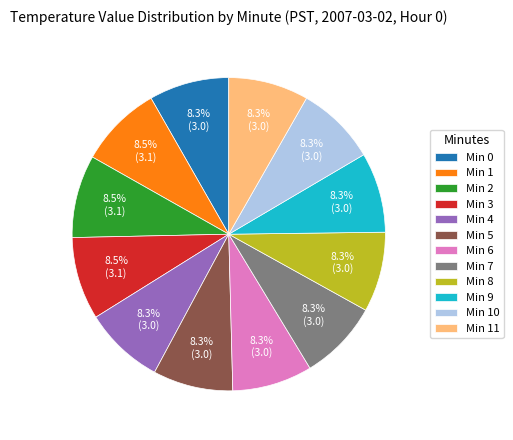

Does Min 2 account for over 50% of the chart?

No